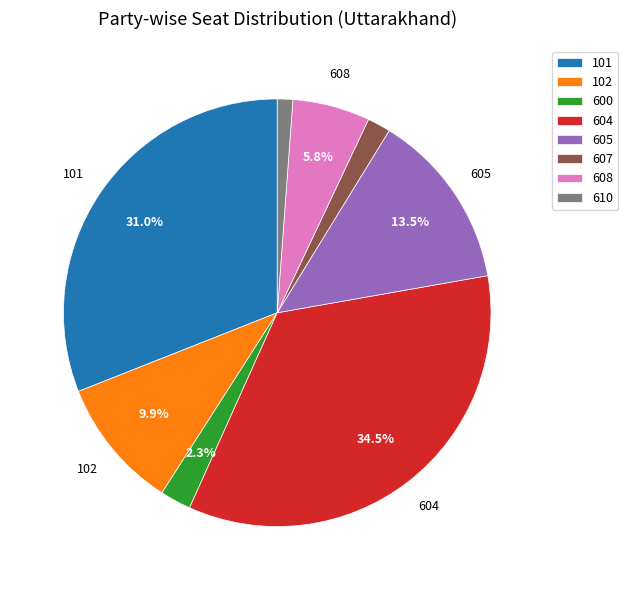

To the nearest percent, what is the average slice percentage?

12%